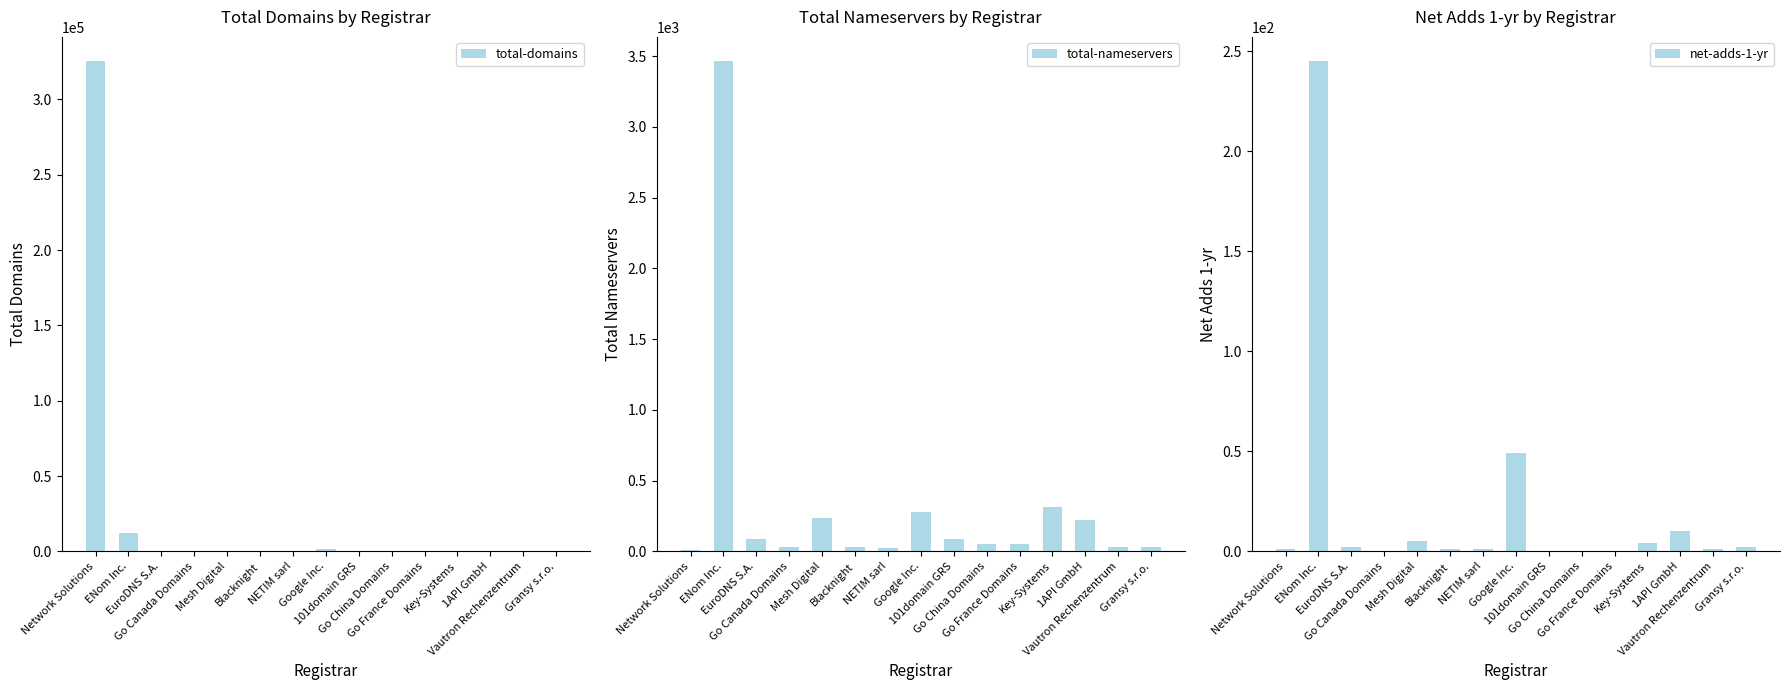

What is the approximate value of total-domains at Mesh Digital, to the nearest 100?

500